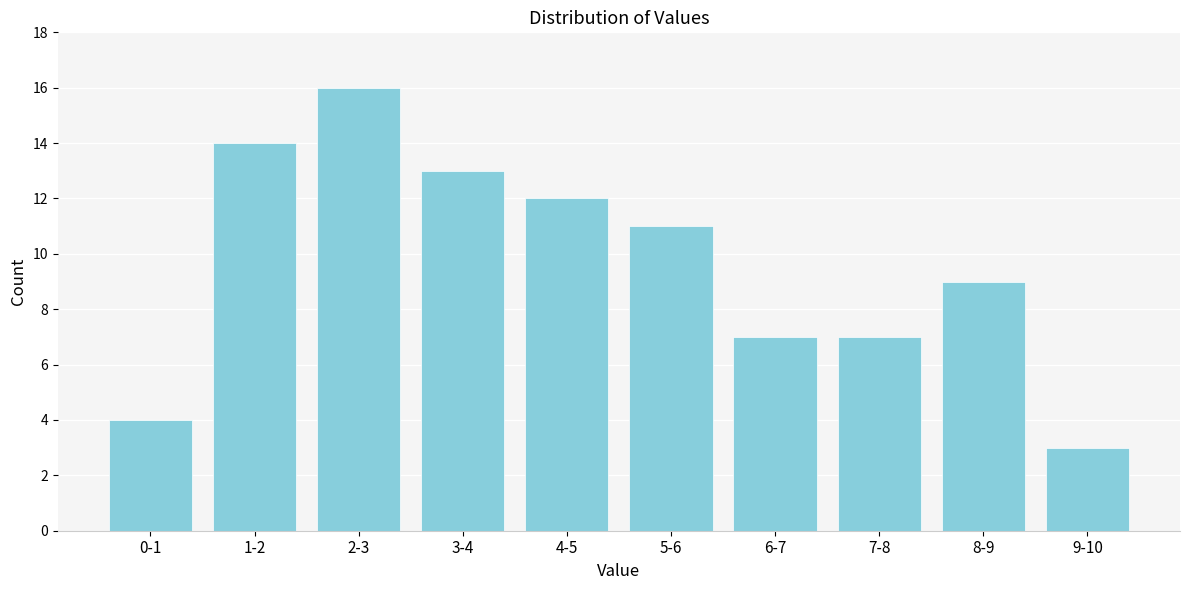

Reading left to right, list all the values displayed in this chart.

4	14	16	13	12	11	7	7	9	3